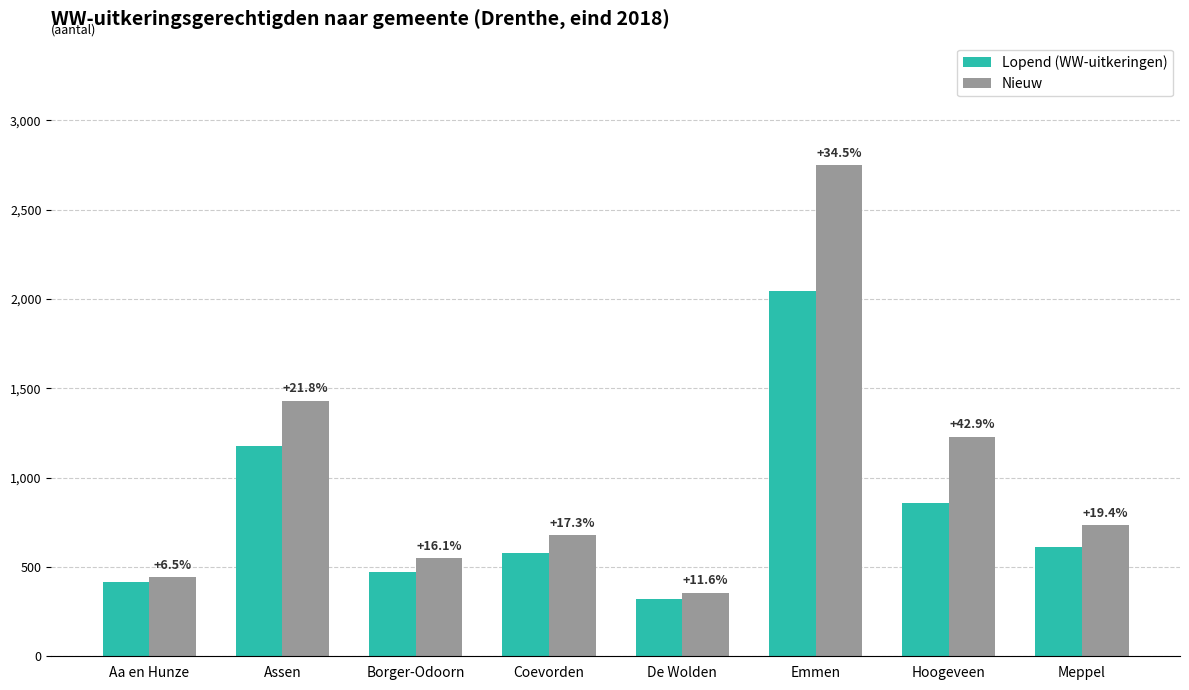

Rank the series by their maximum value, from highest to lowest.

Nieuw, Lopend (WW-uitkeringen)